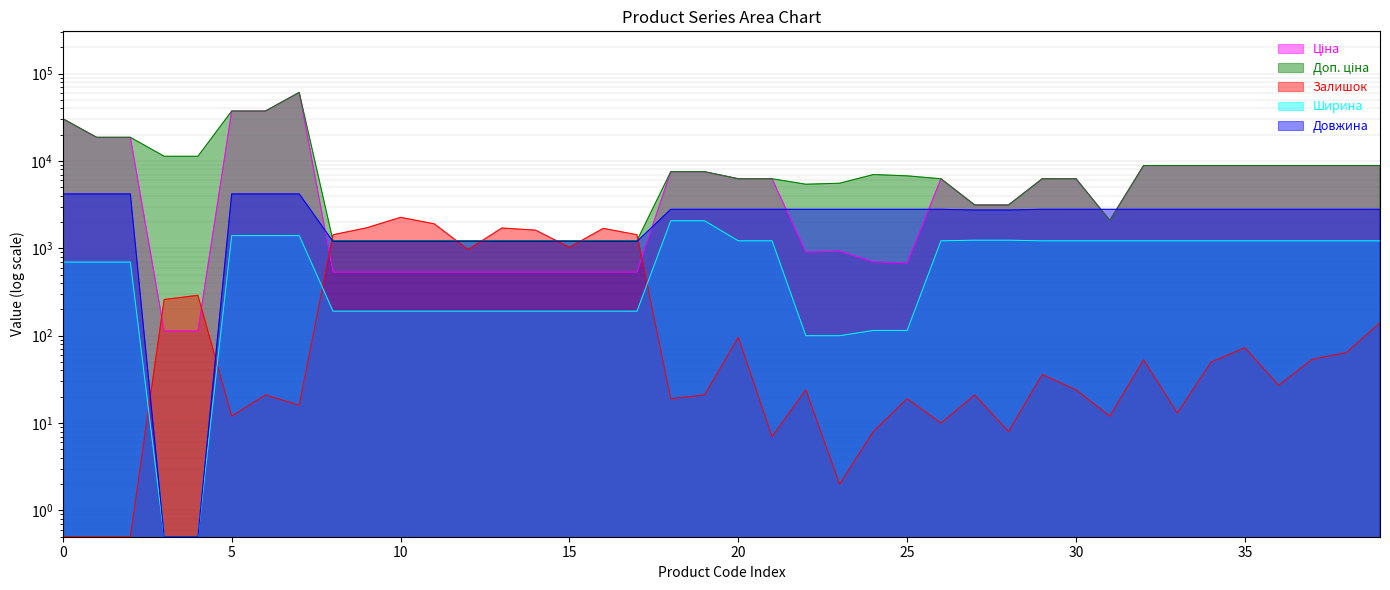

Does the chart display data point markers on the line(s)?

No